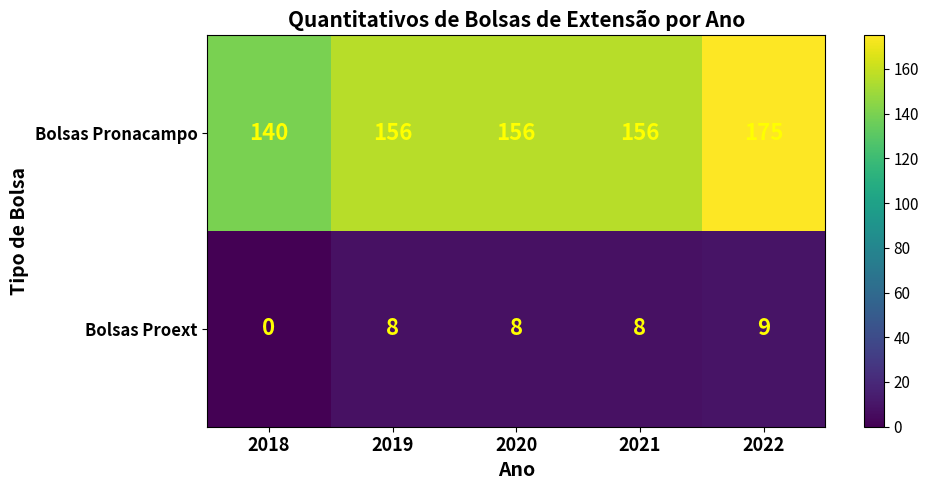

The value of Bolsas Proext at 2020 is 11. True or false?

False